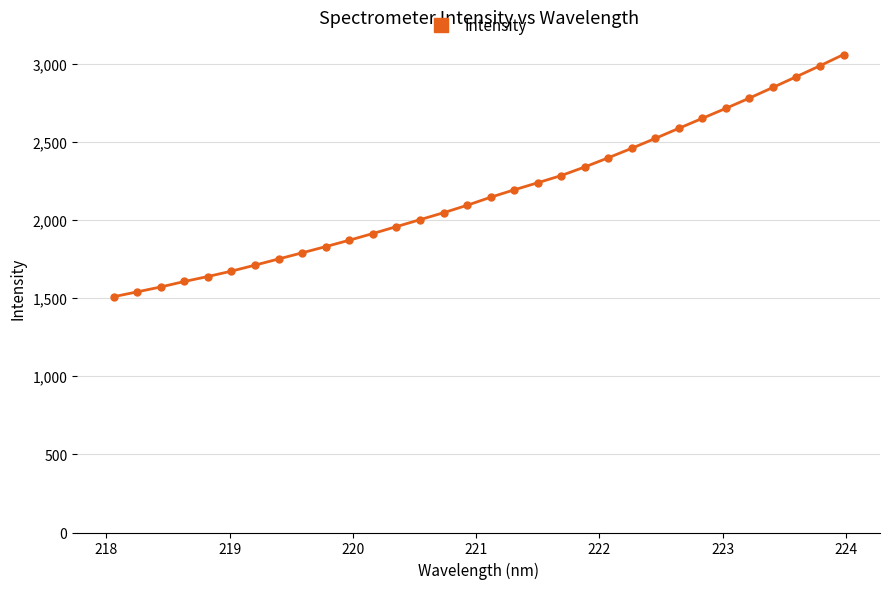

What is the sum of all values?

69639.4